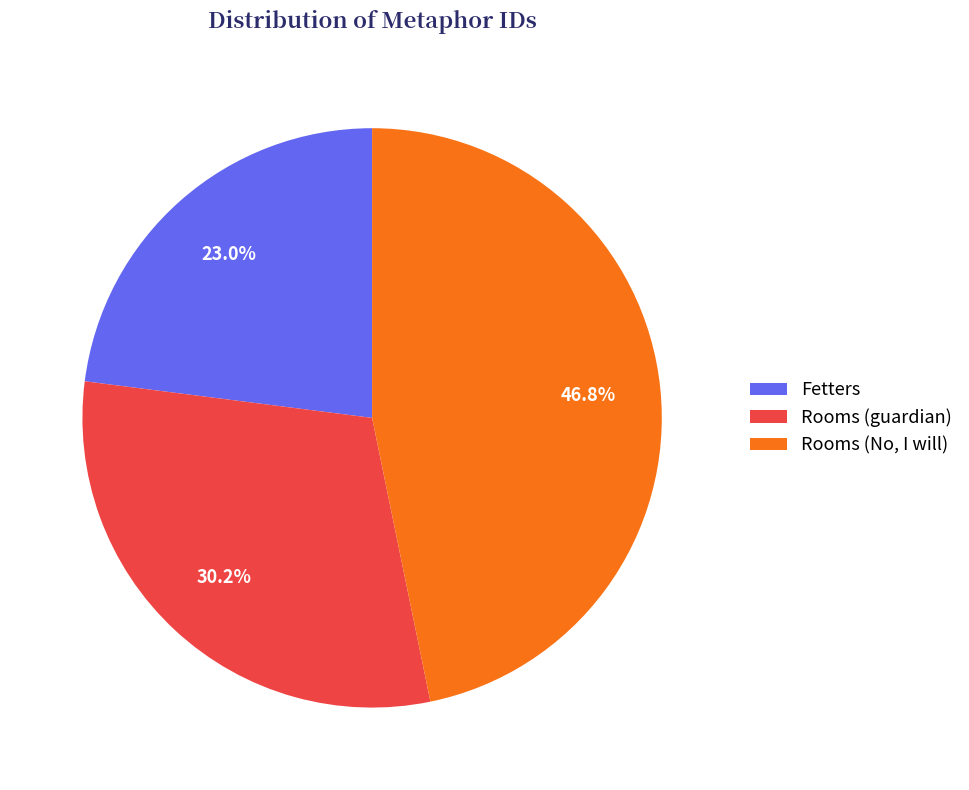

To the nearest percent, what percentage of the pie is Rooms (No, I will)?

47%